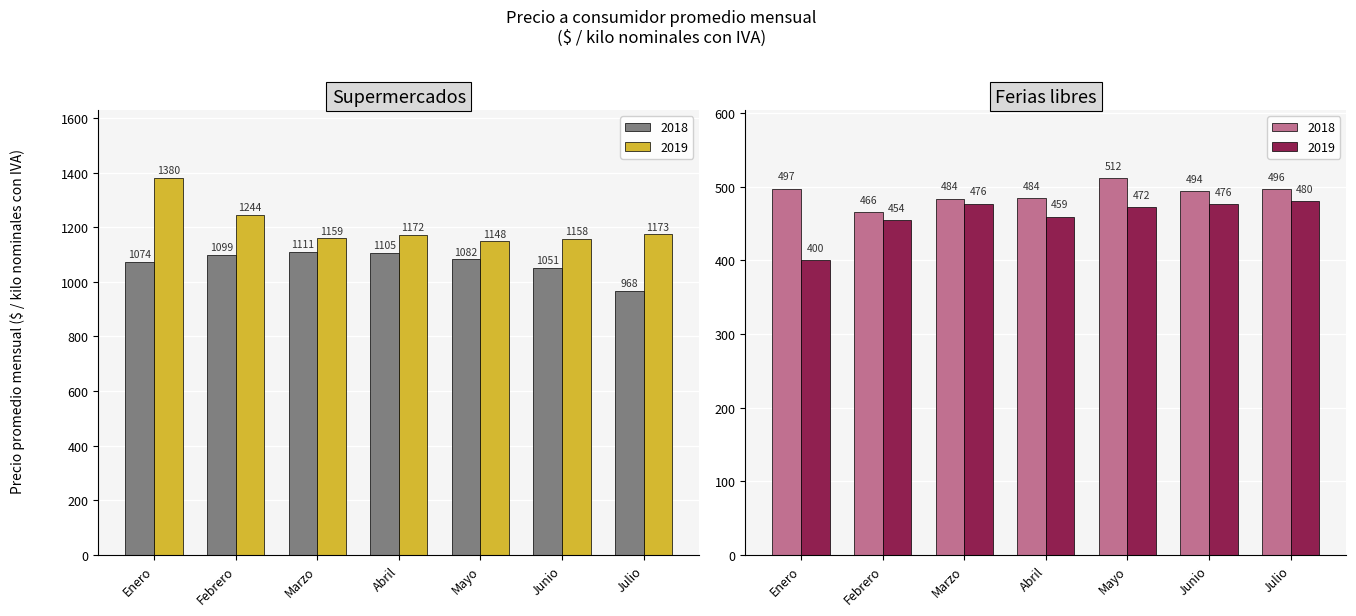

Count the number of data series in this chart.

4